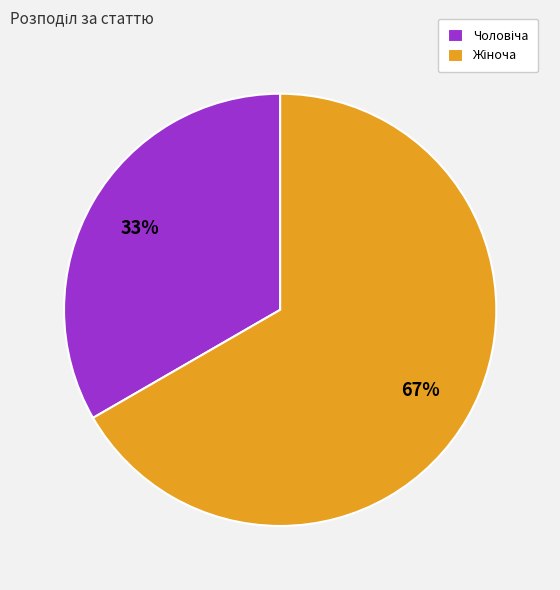

How many segments does this pie chart have?

2